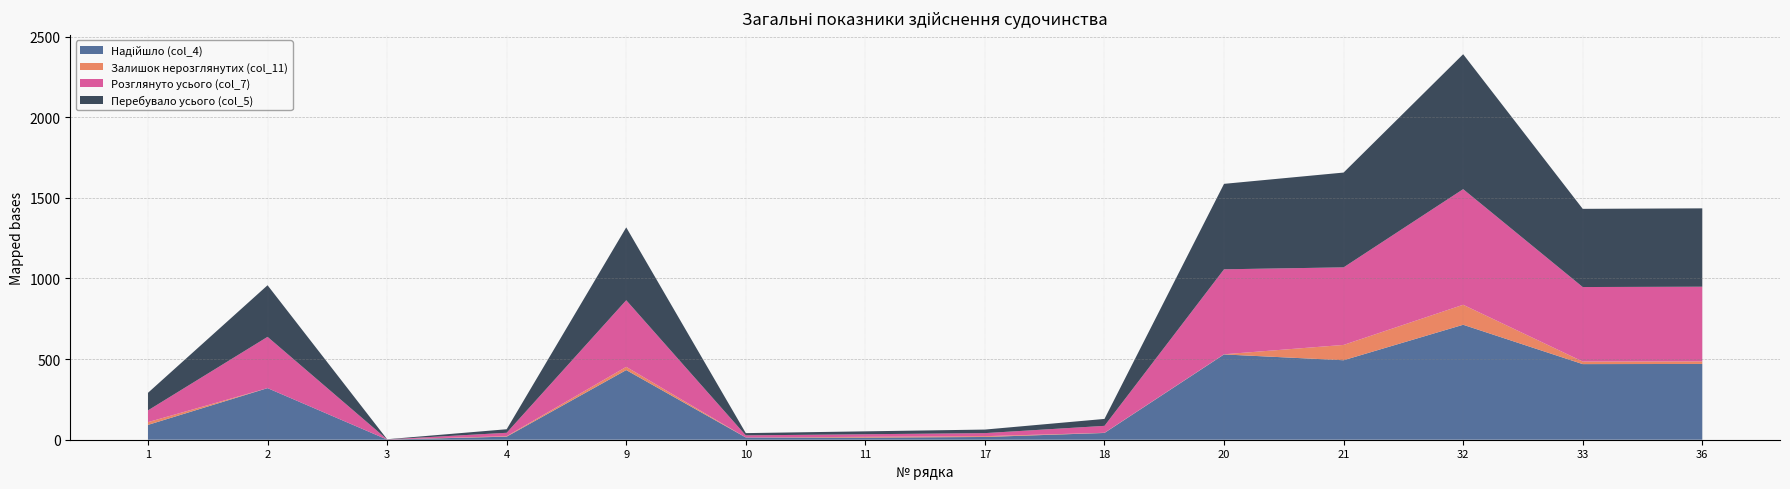

Reading left to right, extract all data points from this chart.

Залишок нерозглянутих (col_11): 17	0	0	3	20	0	5	5	1	1	95	124	16	16
Перебувало усього (col_5): 109	320	1	22	452	14	18	22	43	530	588	837	485	486
Надійшло (col_4): 92	320	1	19	432	14	13	17	42	529	493	713	469	470
Розглянуто усього (col_7): 73	318	1	21	413	13	16	19	43	527	481	717	462	463